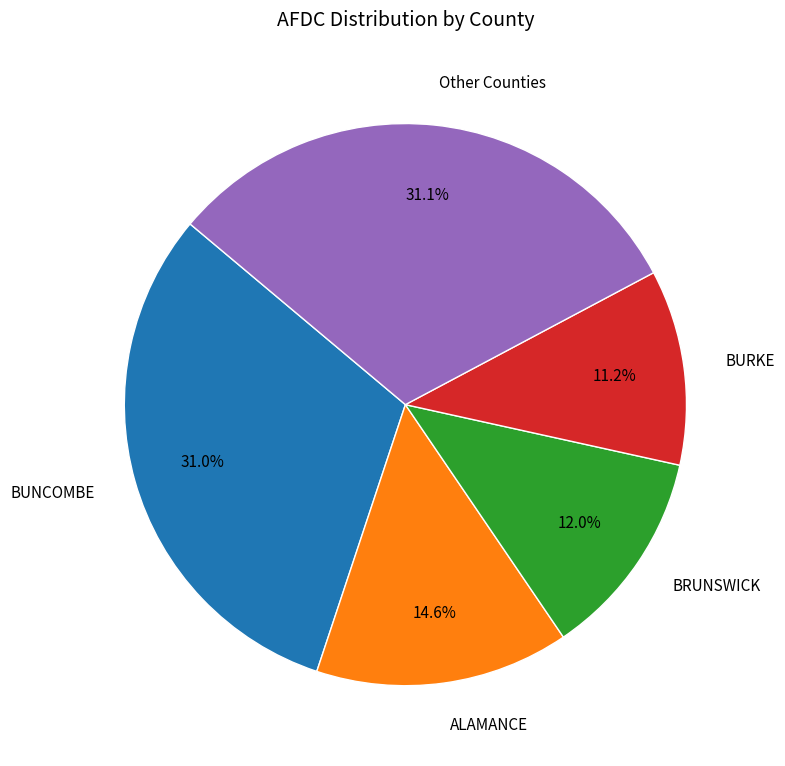

Is it true that BRUNSWICK is 22% of the pie?

False